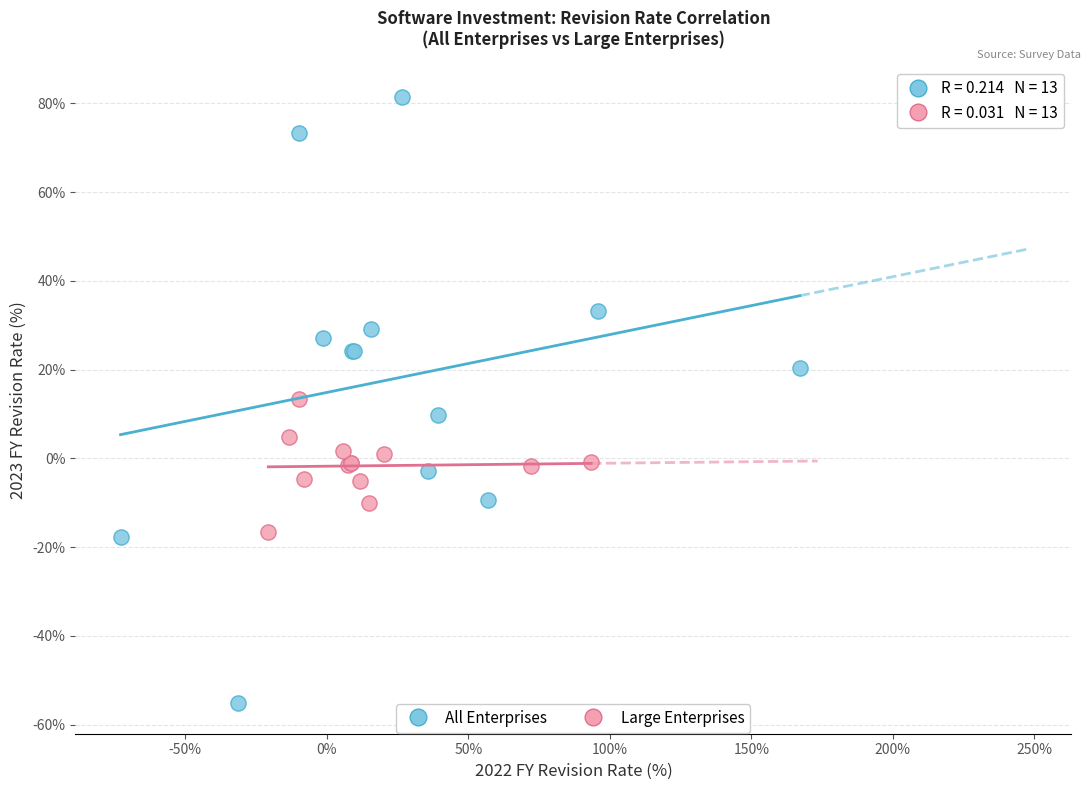

Which series reaches the minimum Y coordinate?

All Enterprises